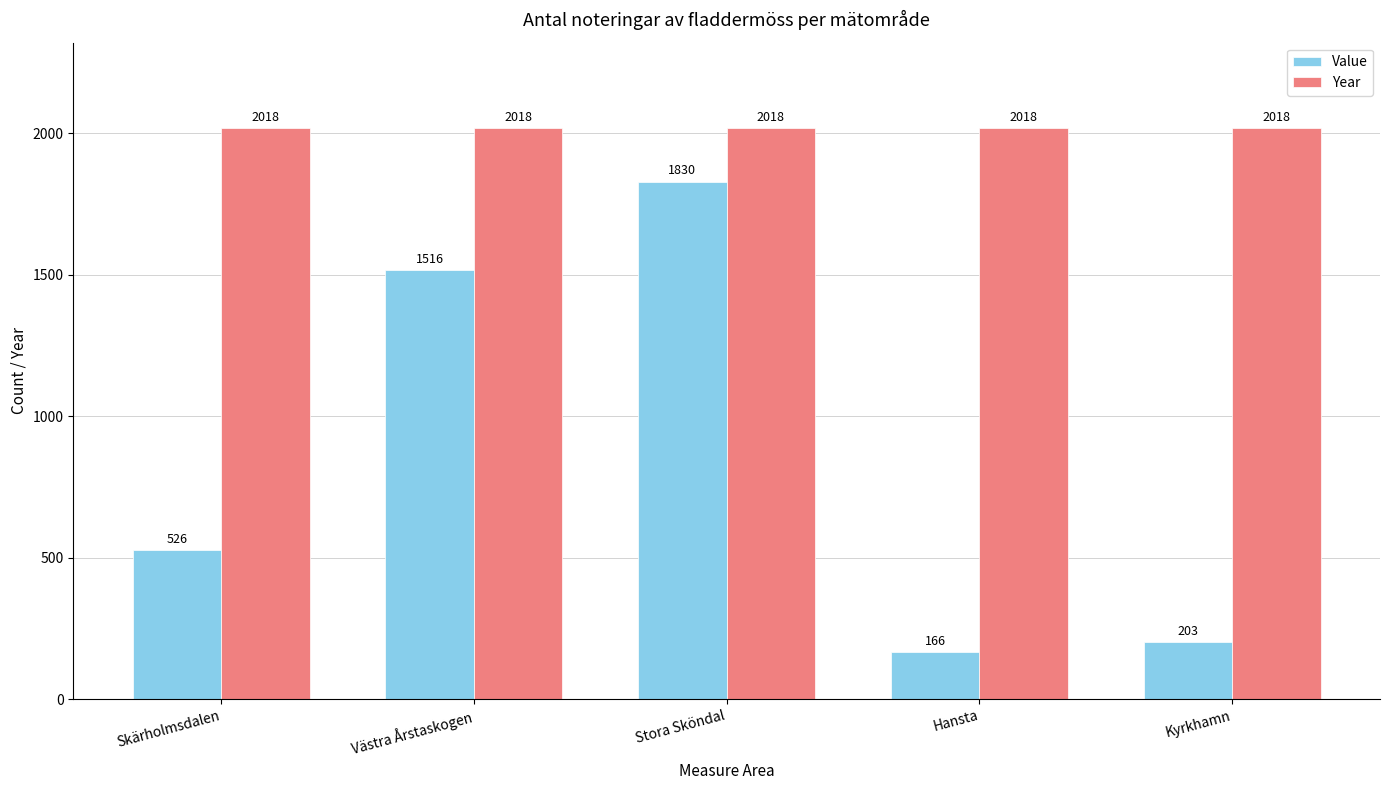

Does the chart contain any negative values?

No